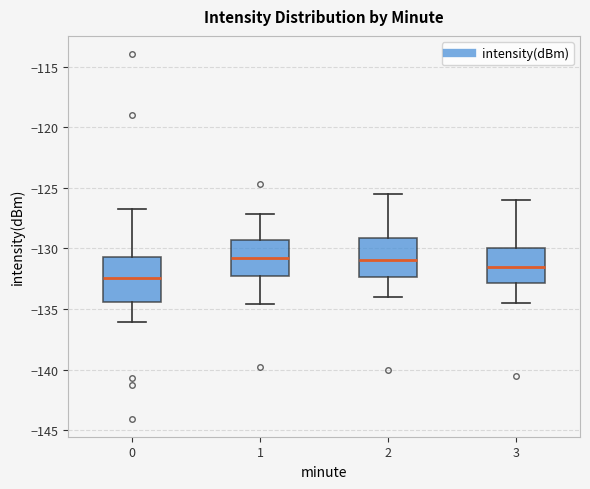

Where is the upper edge of the box at x = 1 on the y-axis? The values are not printed on the chart, so give them approximately, as read against the axis.

-129.5